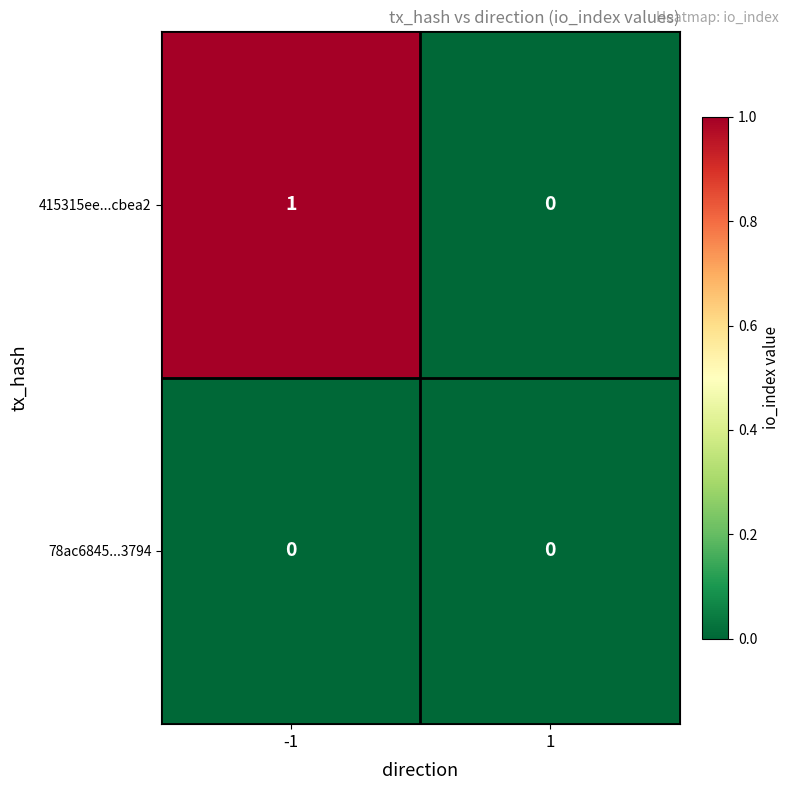

Which series has the largest total across all categories?

415315ee...cbea2